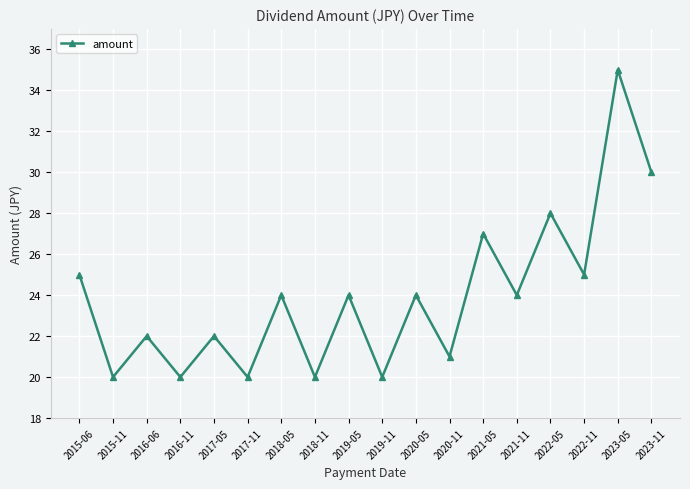

What is the minimum value shown in the chart?

20